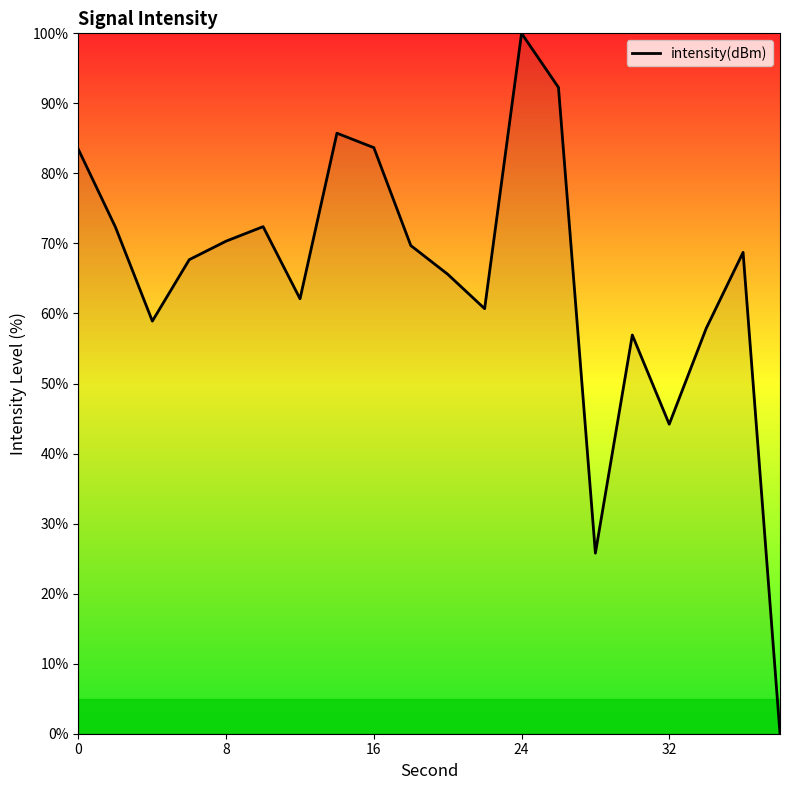

What is the difference between the maximum and minimum values?

100.0